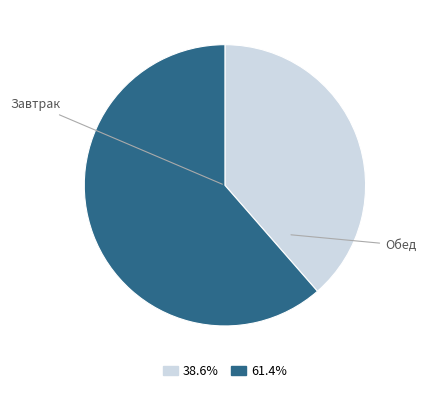

Does any single category account for the majority?

Yes